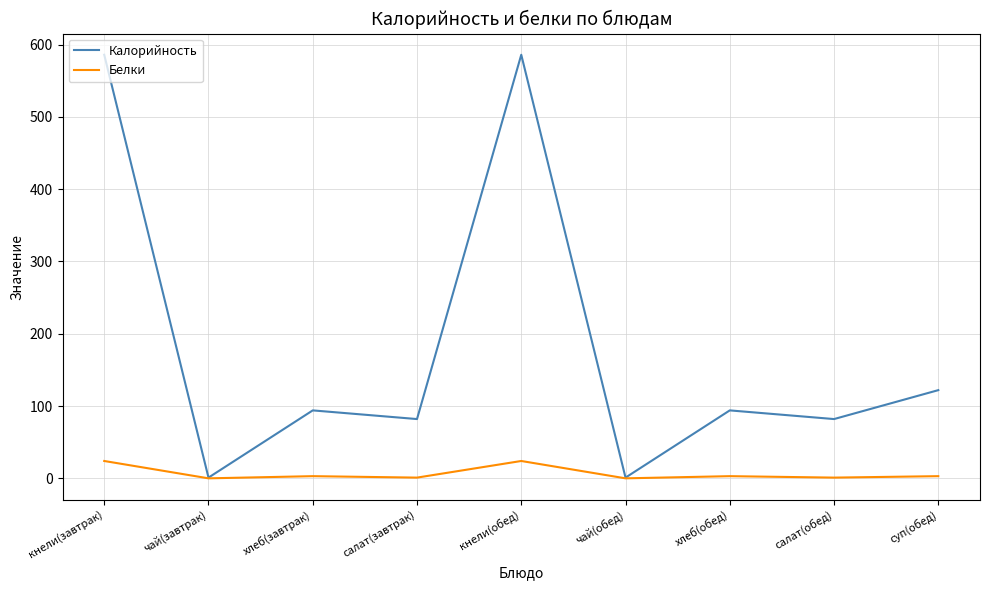

Rank the series by their average value, from lowest to highest.

Белки, Калорийность